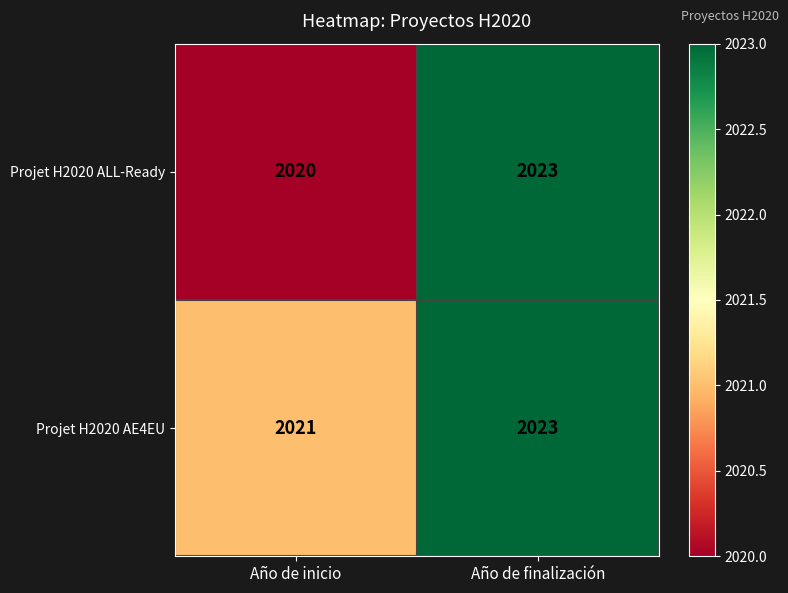

What is the total value across all series at Año de finalización?

4046